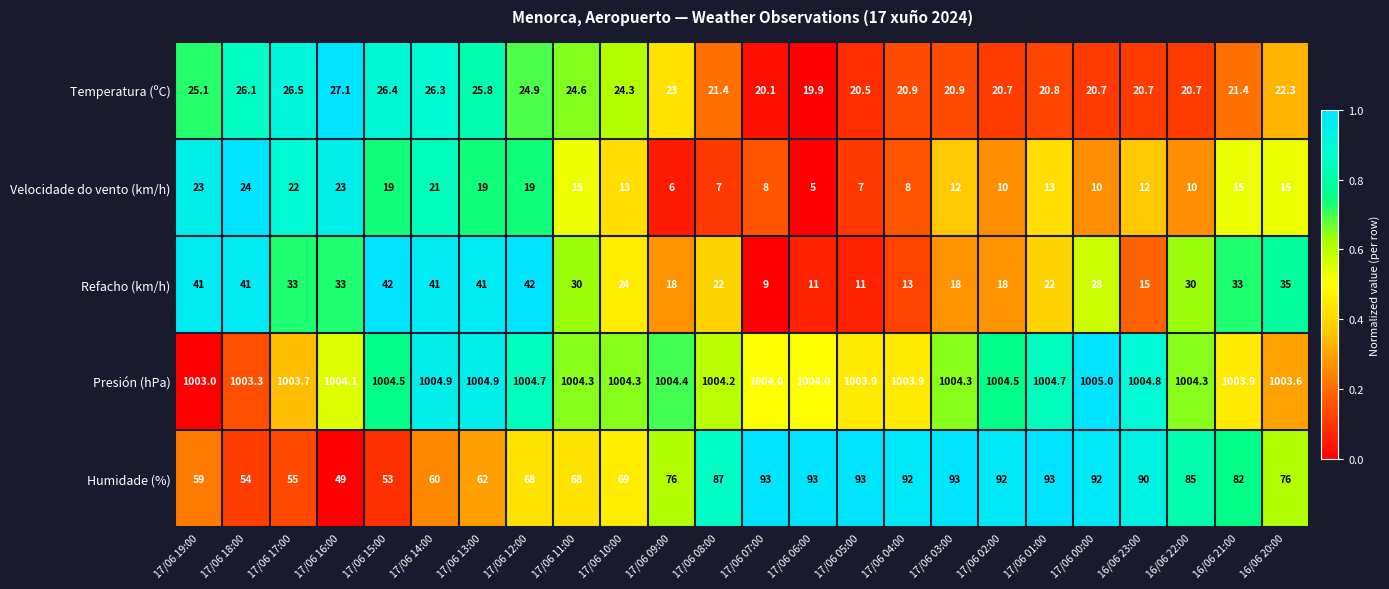

List the series in order of their peak value, lowest first.

Velocidade do vento (km/h), Temperatura (ºC), Refacho (km/h), Humidade (%), Presión (hPa)